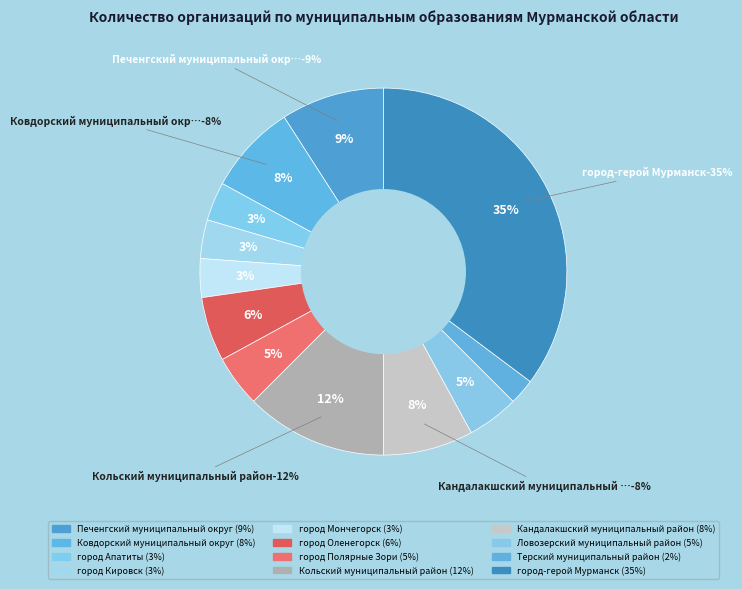

Count the number of slices in the pie.

12